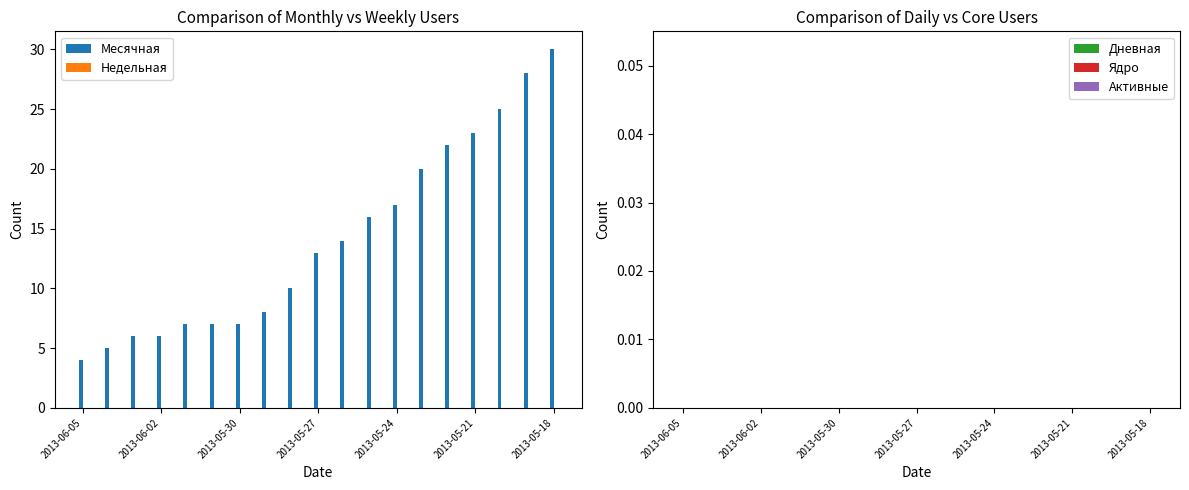

What is the difference between the maximum and minimum values?

26